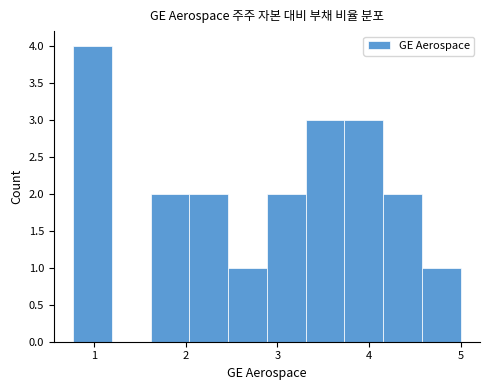

How tall is the bar that spans 2.5 to 2.9 on the x-axis? Neither the bar edges nor the heights are printed on the chart, so give them approximately, as read against the axes.

1